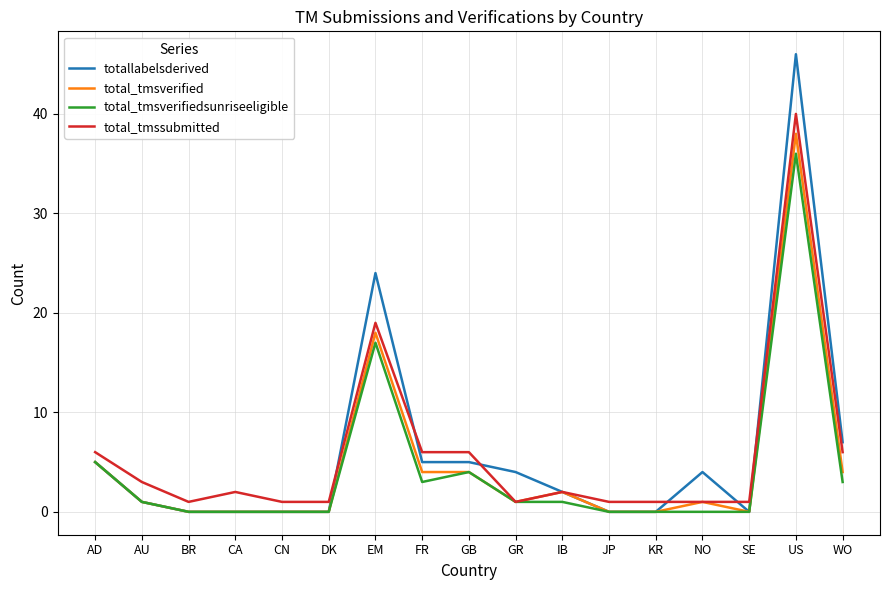

What is the greatest value displayed?

46